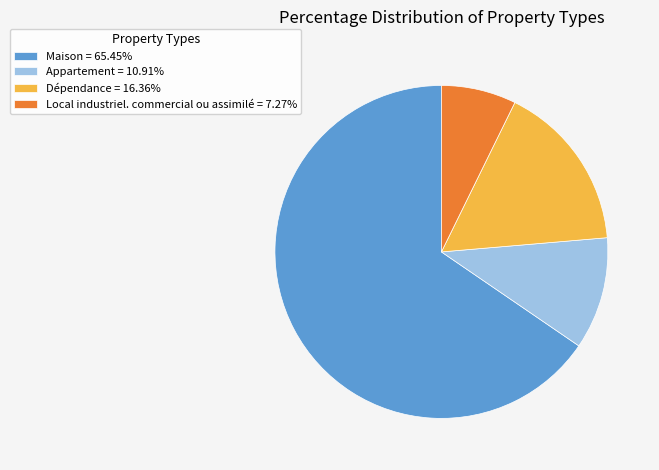

What is the ratio of the value at Dépendance = 16.36% to the value at Local industriel. commercial ou assimilé = 7.27%?

2.2